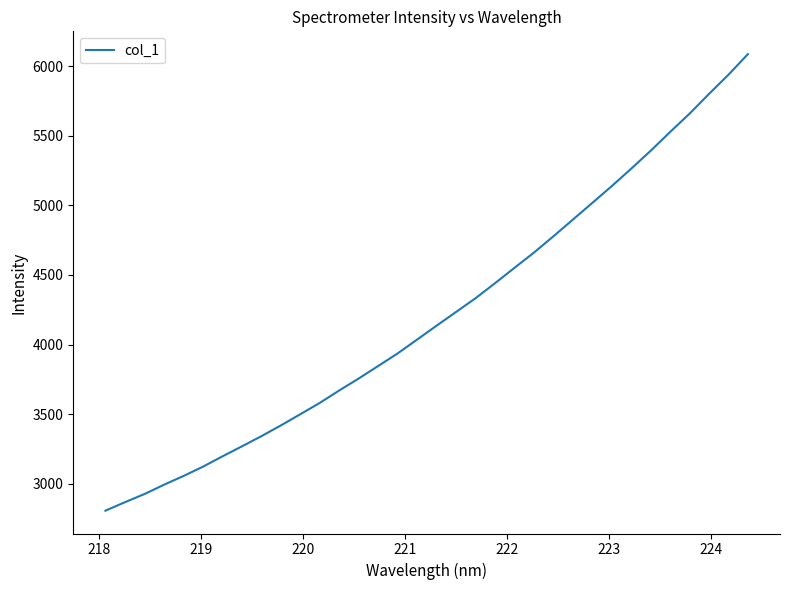

What is the smallest value displayed?

2806.0